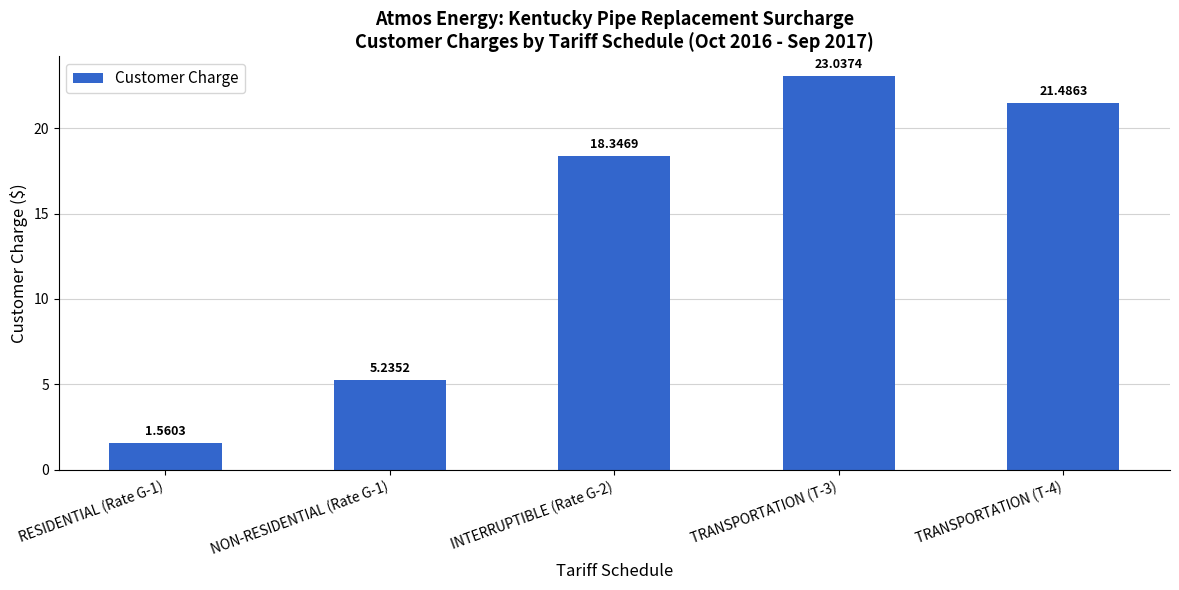

What is the label of the 4th bar from the left?

TRANSPORTATION (T-3)